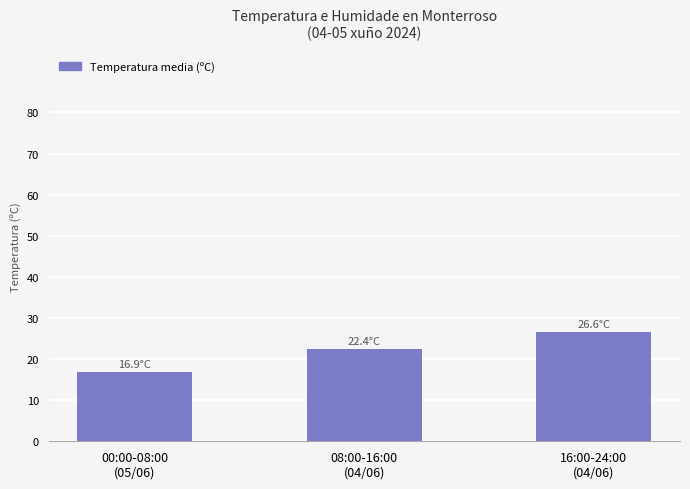

Reading right to left, extract all data points from this chart.

26.6	22.4	16.9